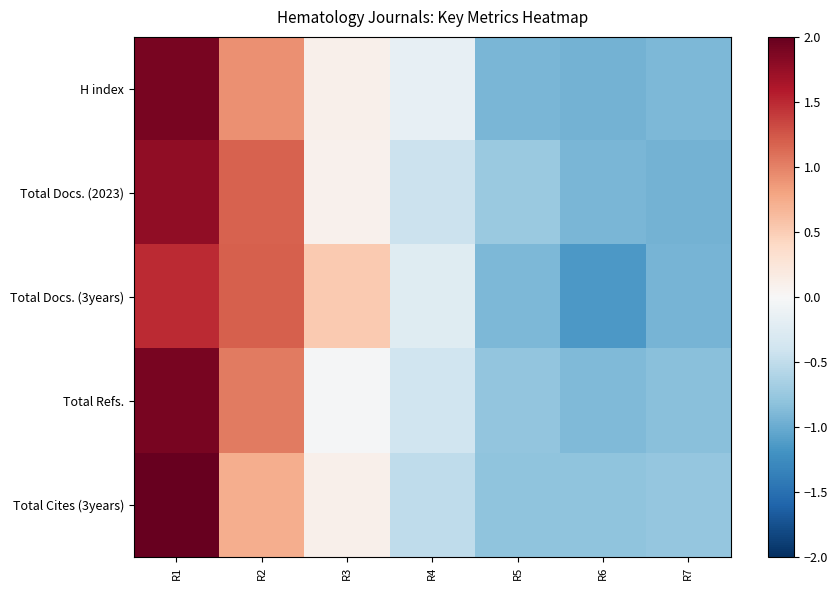

What is the greatest value displayed?

2.1